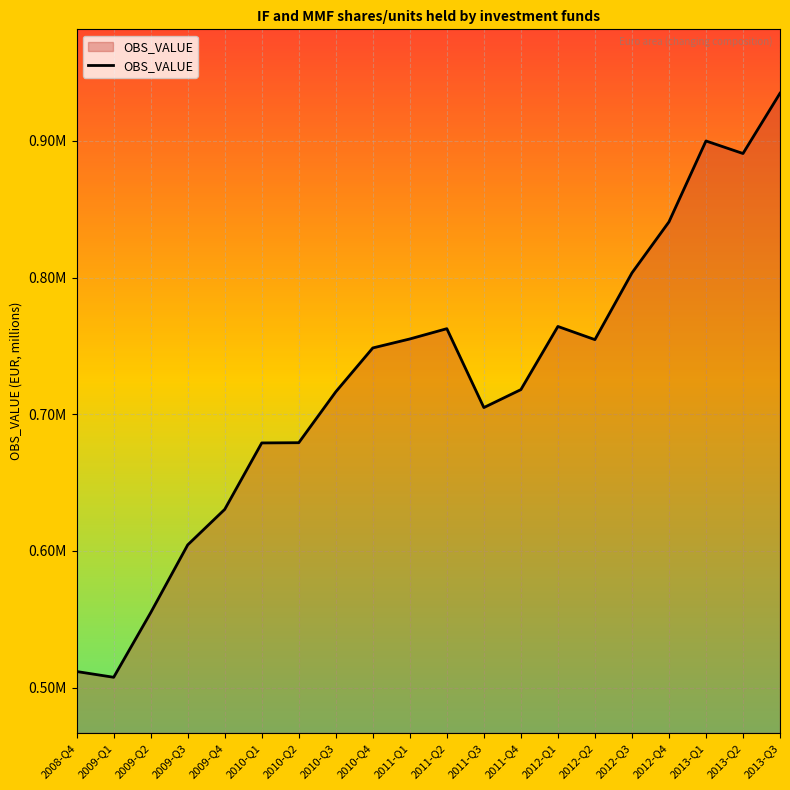

What is the average value?

723060.7